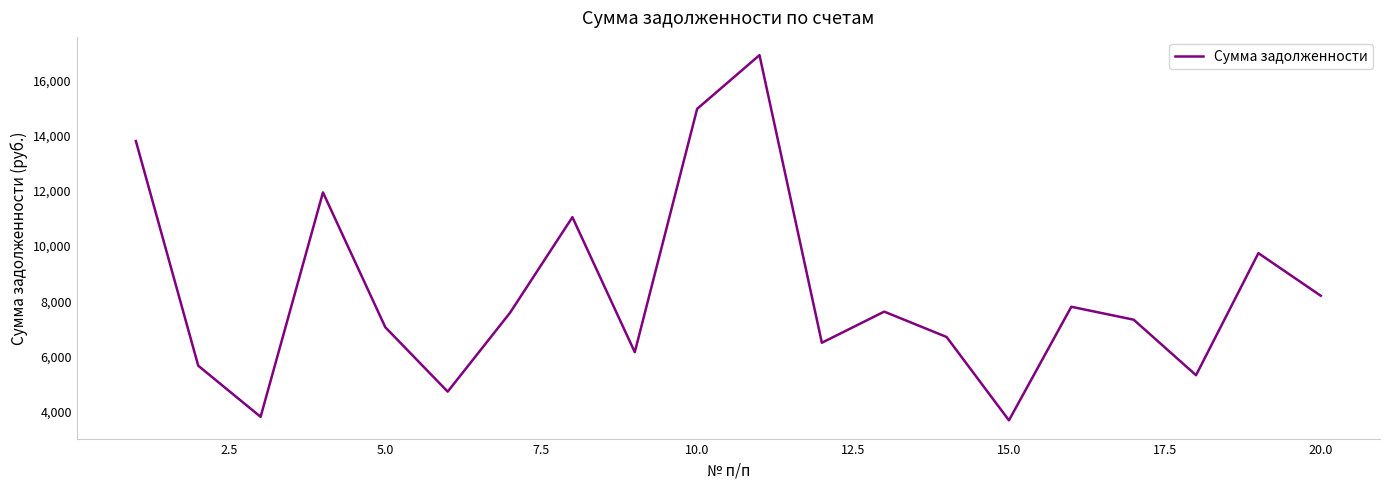

What is the smallest value displayed?

3659.9